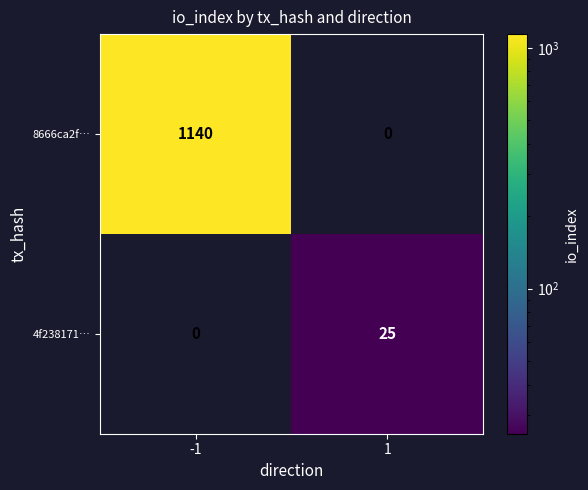

The value of 4f238171… at -1 is -11. True or false?

False